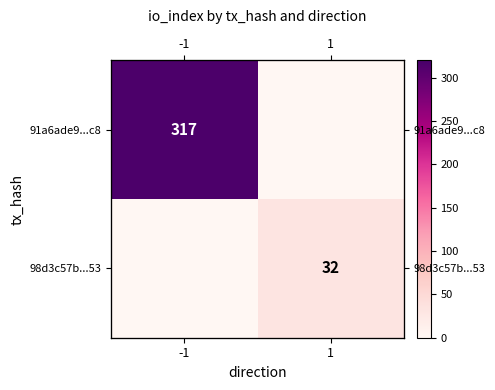

Where is 98d3c57b...53 nearest to the value 16?

-1